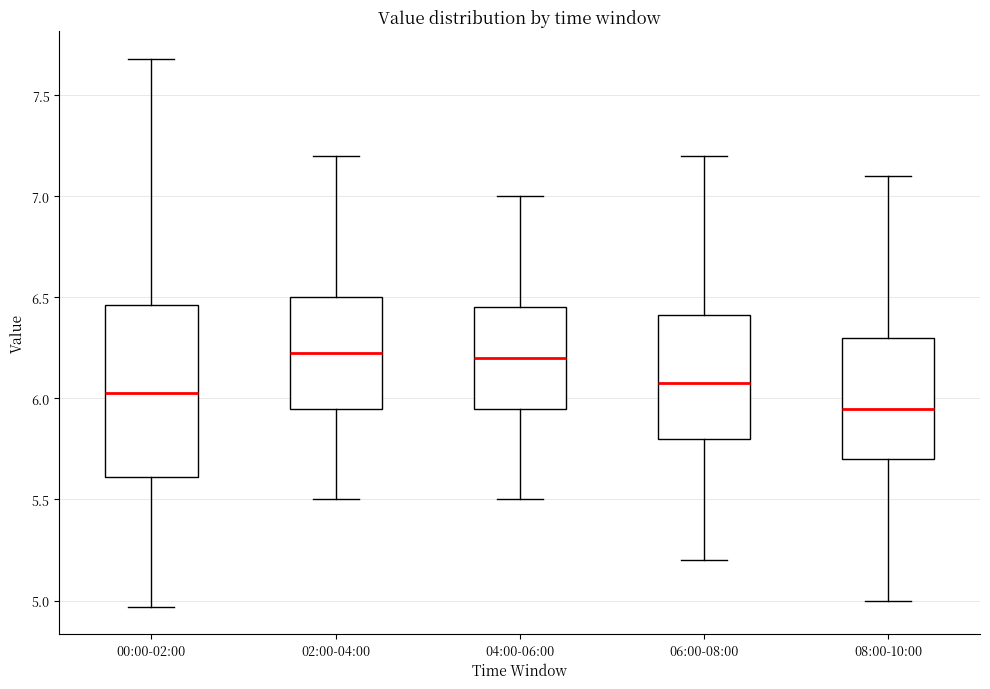

Which box's median line is the lowest?

08:00-10:00